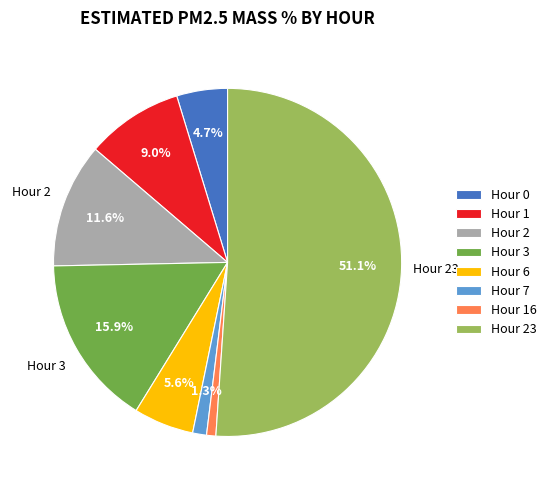

Is the sum of Hour 16 and Hour 3 greater than half?

No